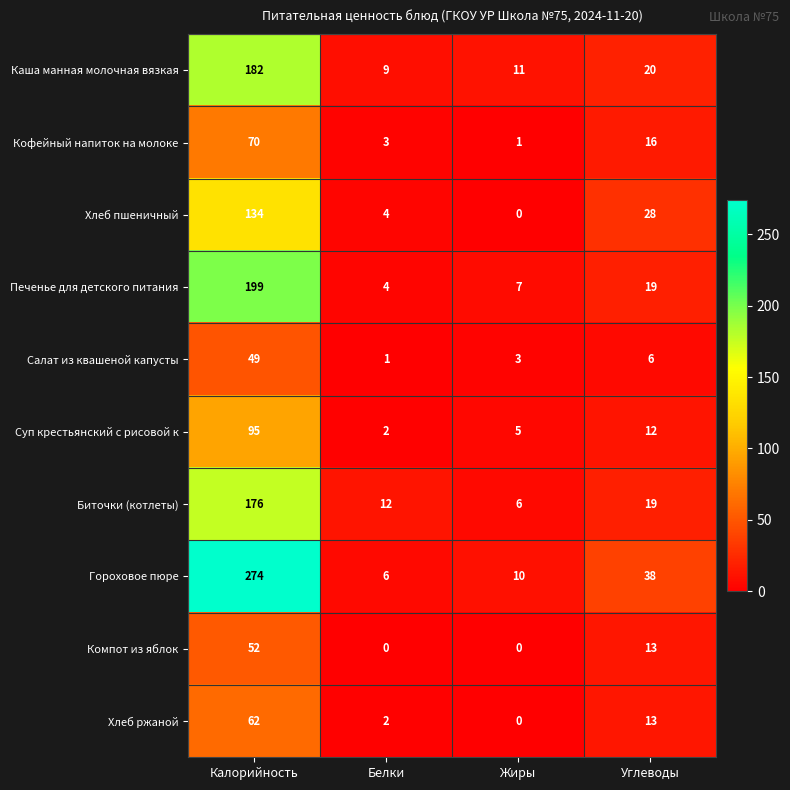

Where does the Гороховое пюре series first go above 38?

Калорийность